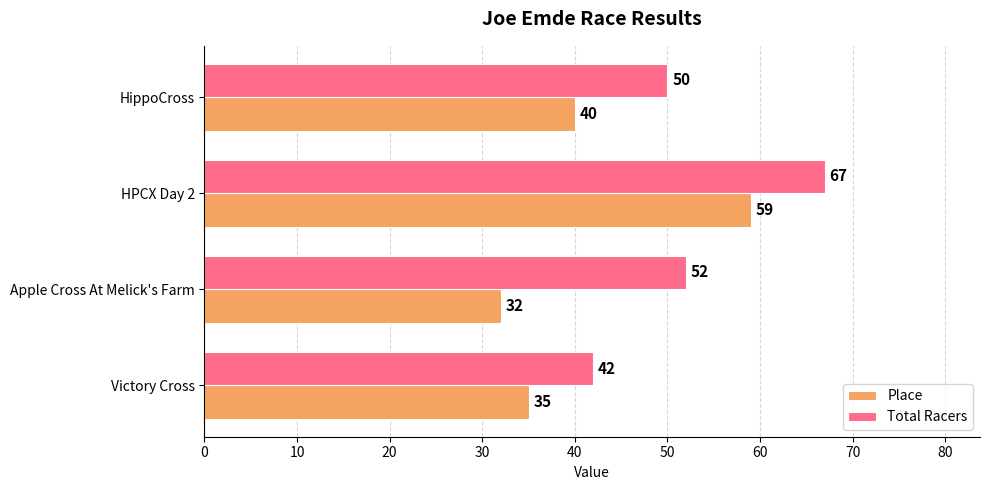

Is the value of Place at Apple Cross At Melick's Farm greater than the value of Total Racers at Apple Cross At Melick's Farm?

No